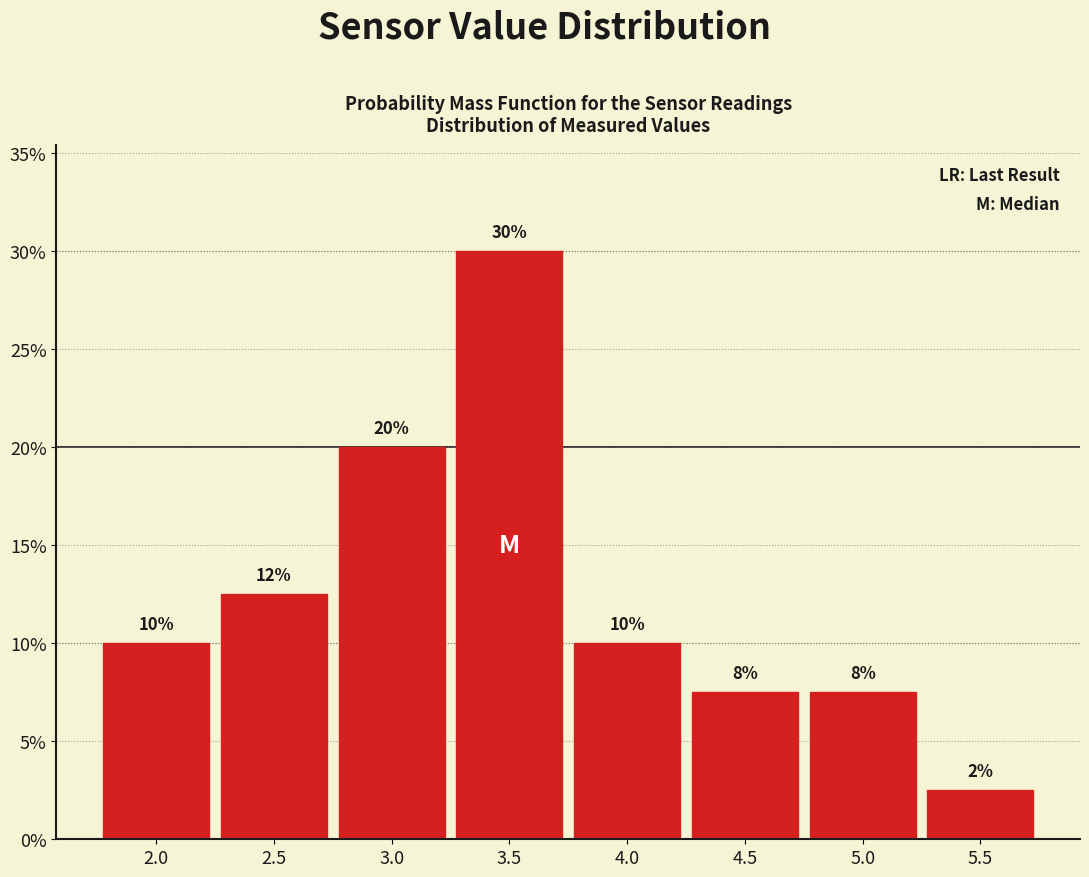

What is the change in value from 2.0 to 3.0?

+10.0